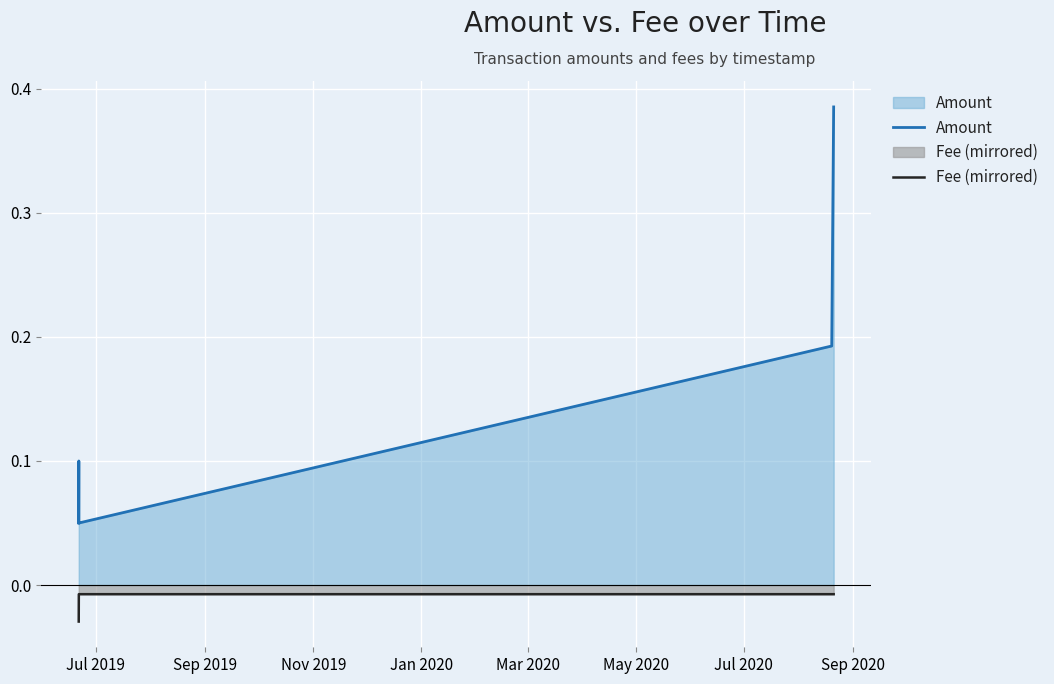

What is the value of the Amount point at the 5th from the left?

0.4